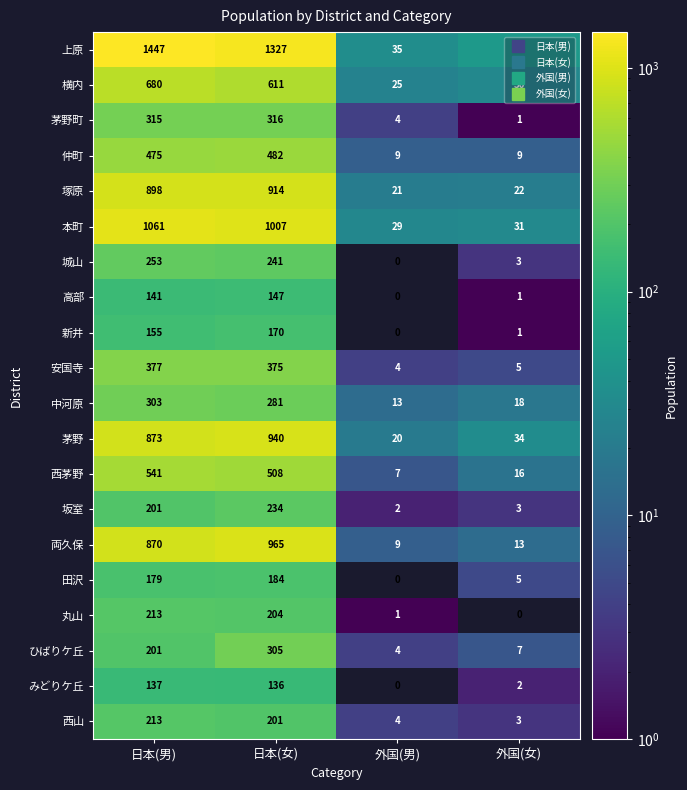

List the labels in order of 茅野町 value, largest first.

日本(女), 日本(男), 外国(男), 外国(女)